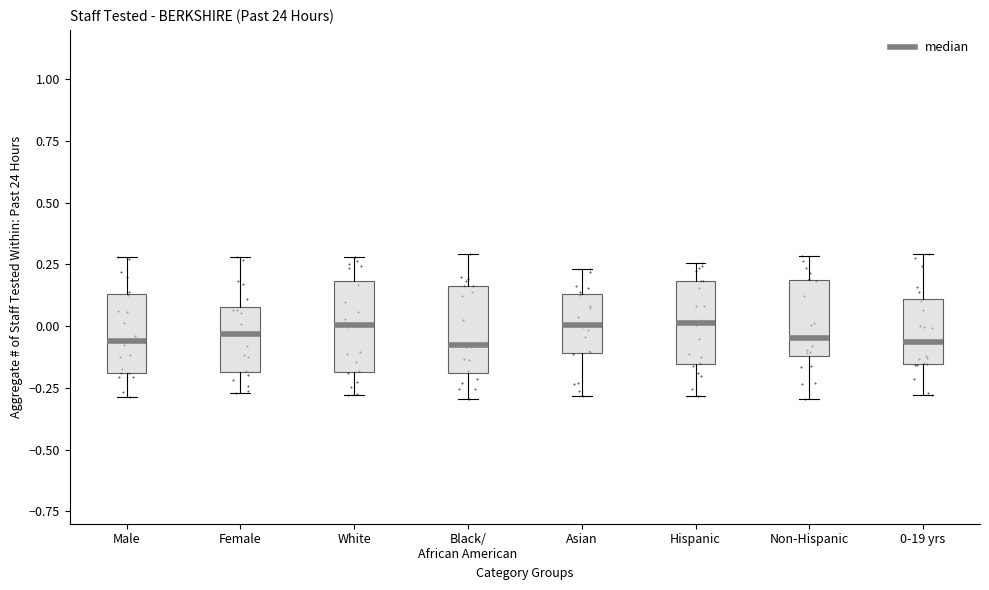

Where is the upper edge of the box for Non-Hispanic on the y-axis? The values are not printed on the chart, so give them approximately, as read against the axis.

0.20